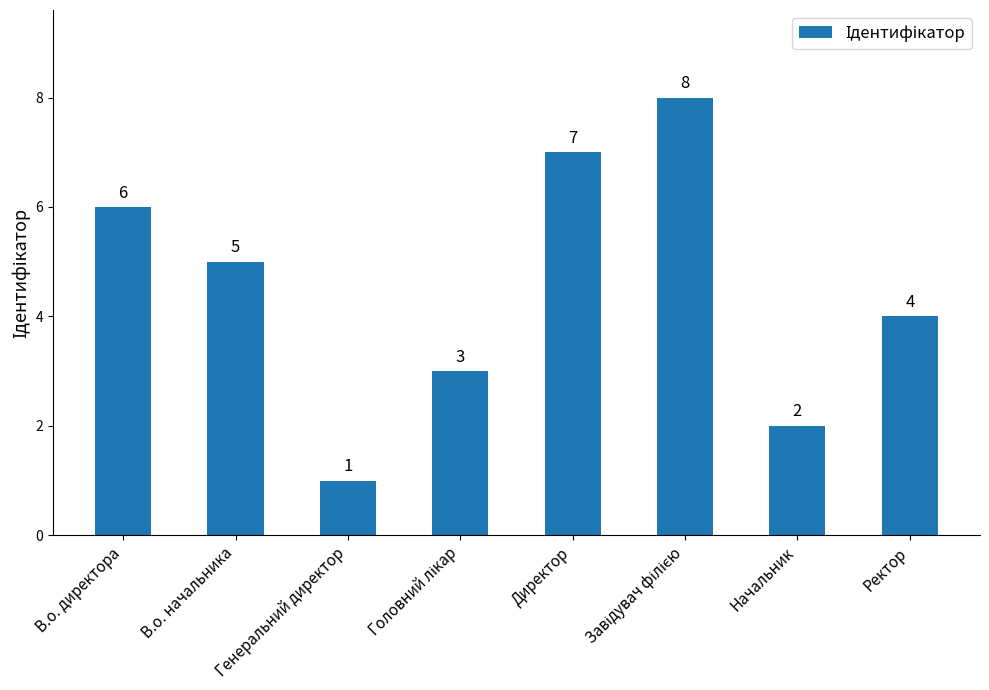

How many values are between 3 and 7?

5